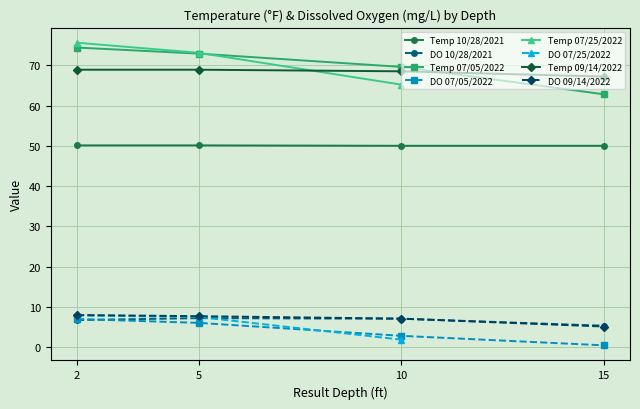

What is the value of the DO 10/28/2021 point at the 1st from the left?

6.7